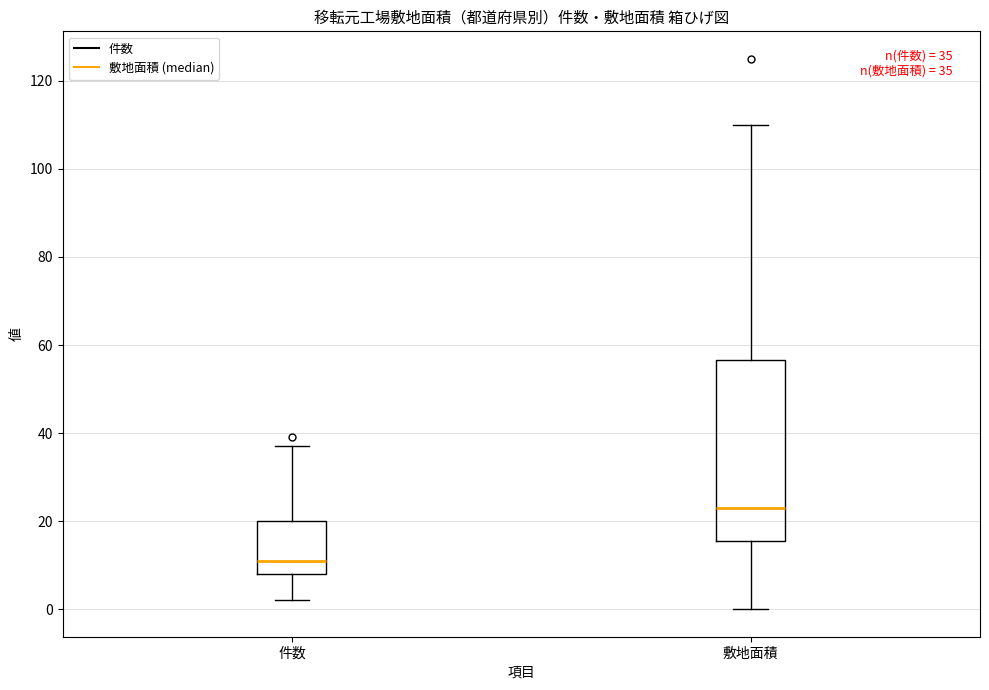

Which box is the tallest, from its lower edge to its upper edge?

敷地面積